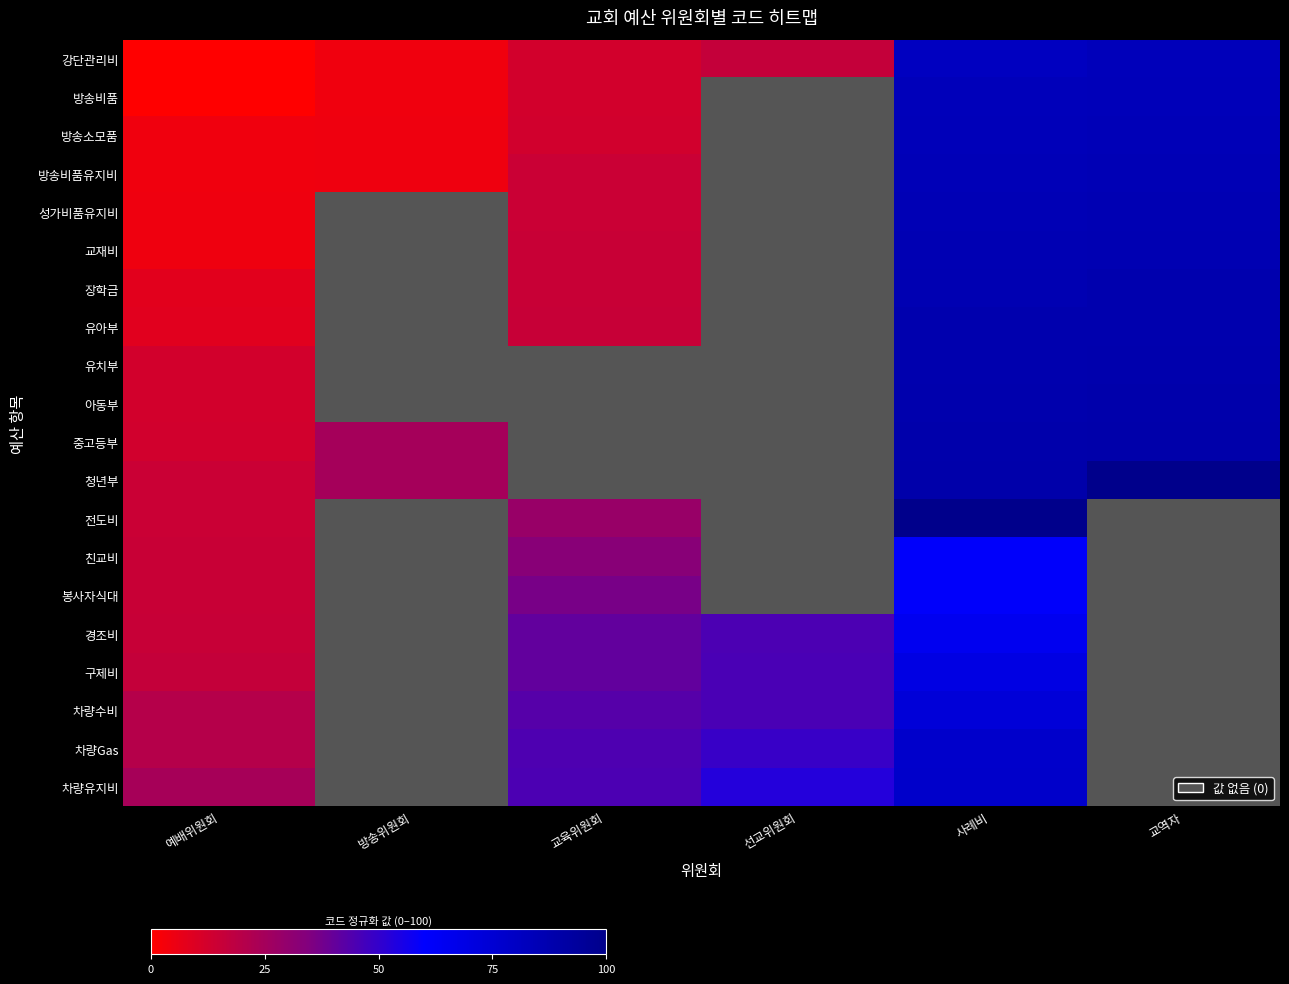

Which has a higher value, 교육위원회 or 방송위원회?

교육위원회